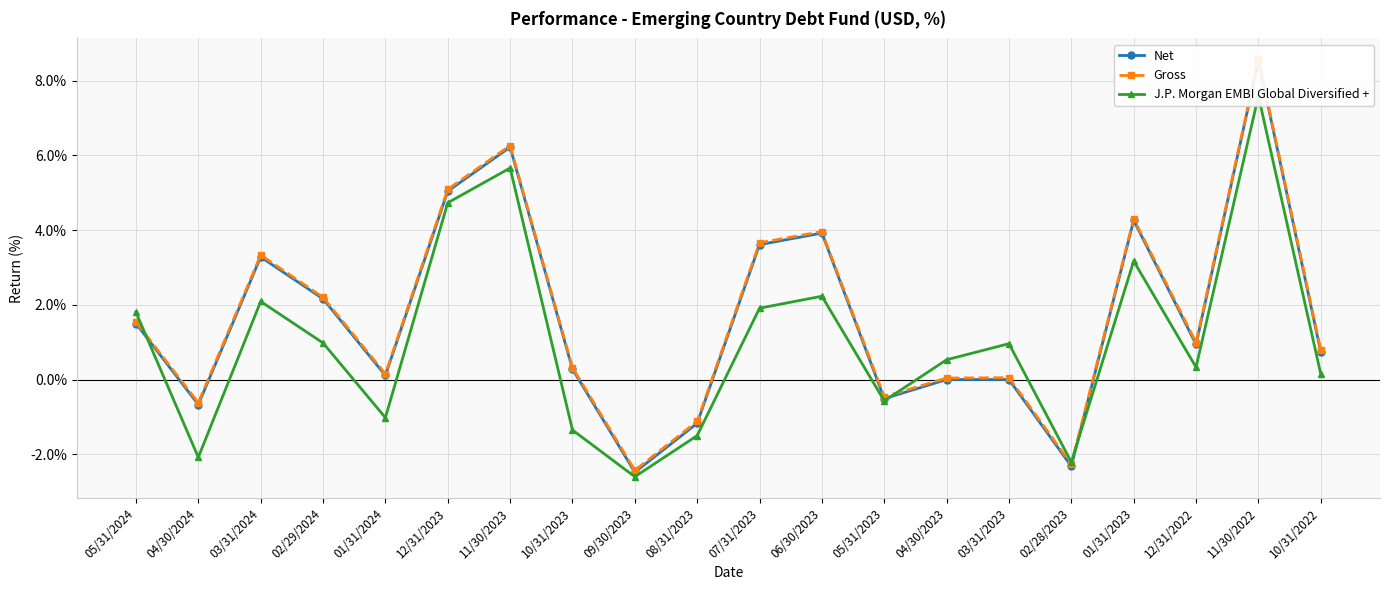

True or false: Gross has more than 1 interior local peaks.

True